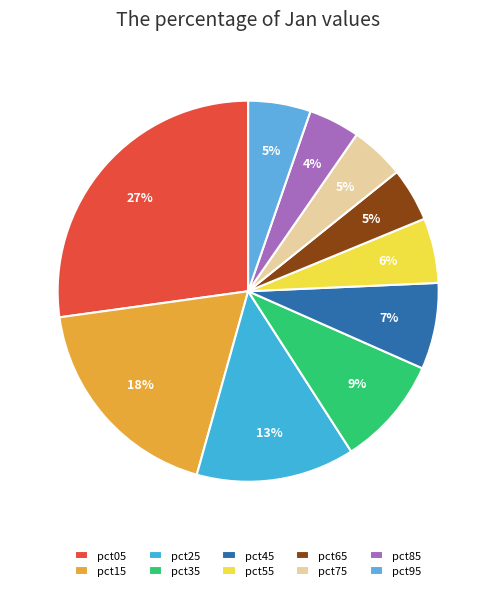

To the nearest percent, what is the average slice percentage?

10%